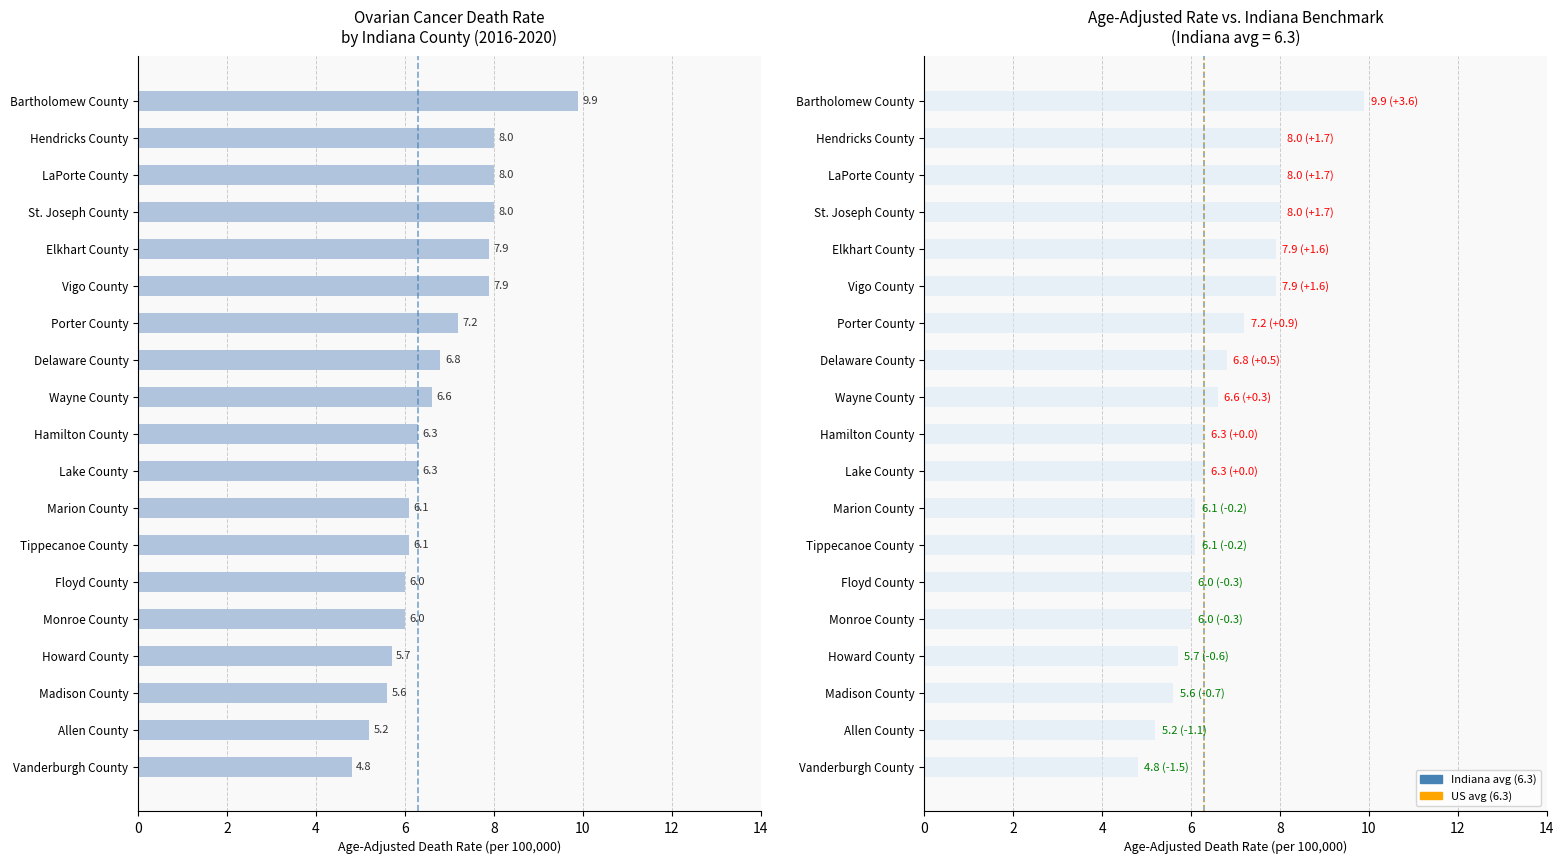

What is the maximum value shown in the chart?

9.9